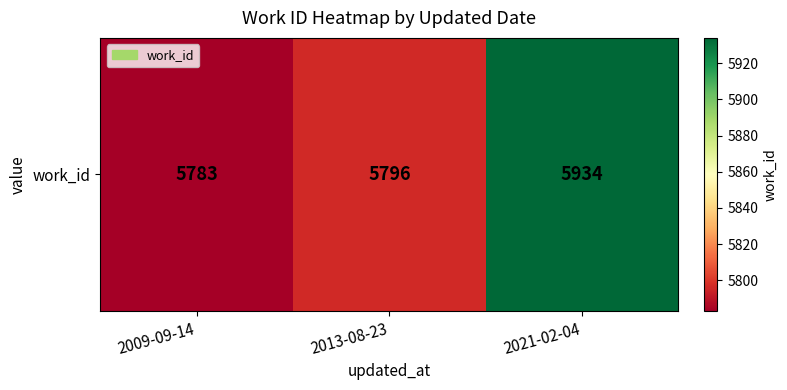

List the labels in order of value, smallest first.

2009-09-14, 2013-08-23, 2021-02-04